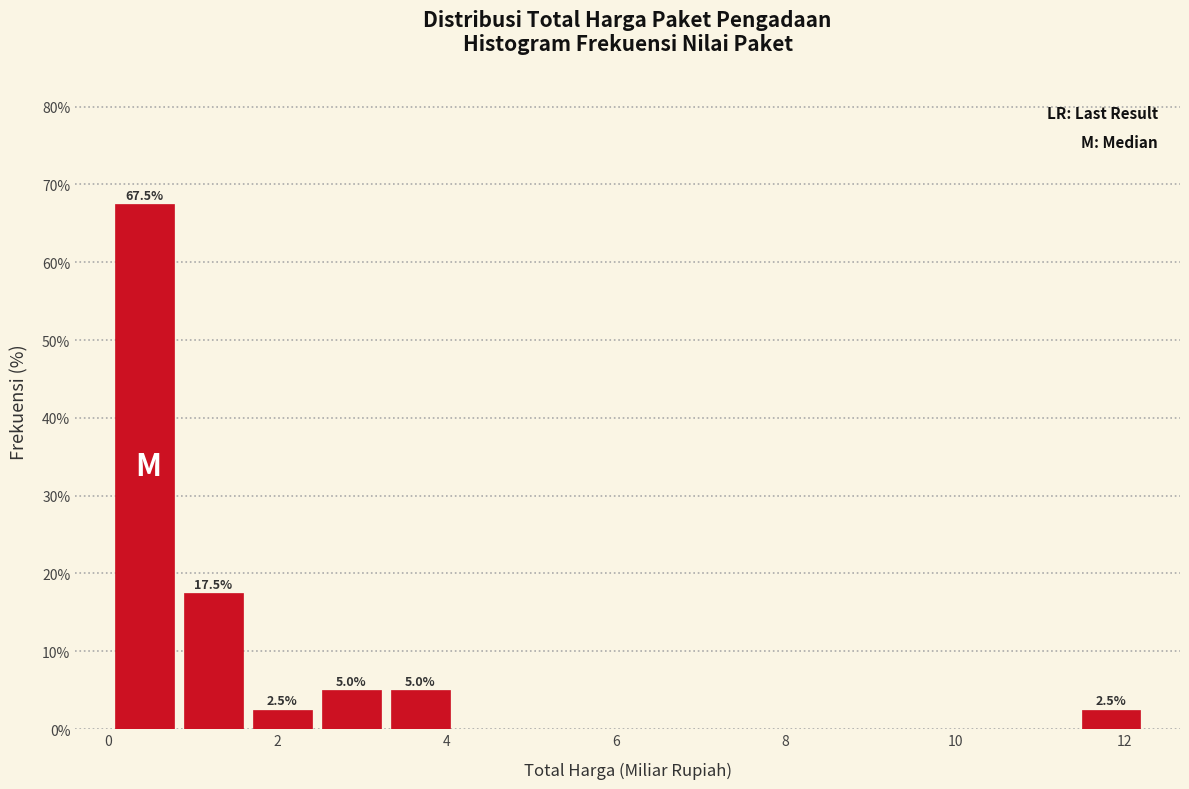

Over which range of the x-axis is the bar tallest?

0.0 to 0.8